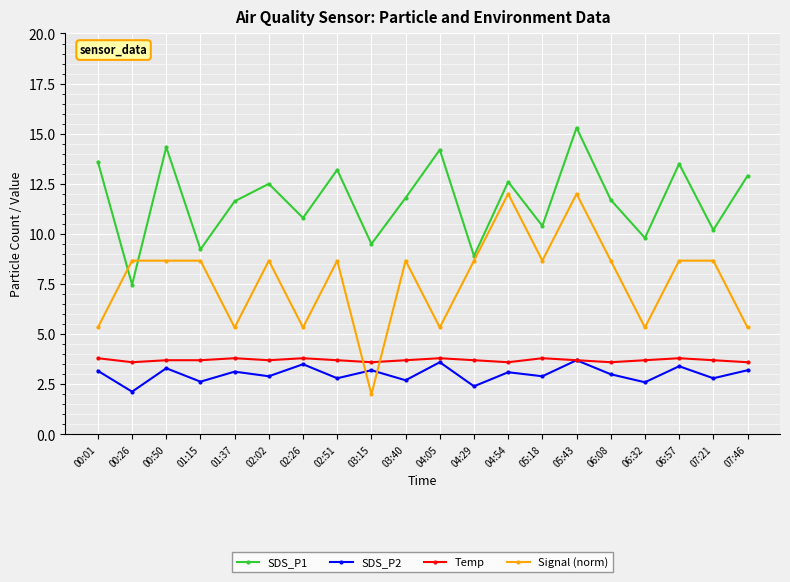

What position from the left is 04:29?

12